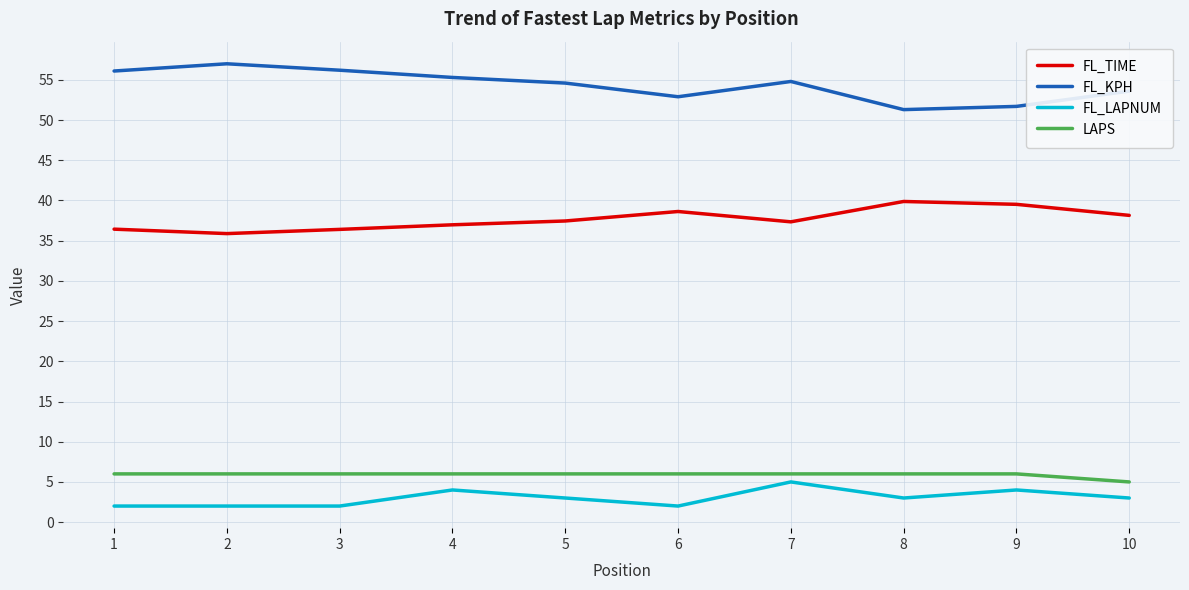

Is the value of FL_LAPNUM at 3 greater than the value of FL_TIME at 2?

No